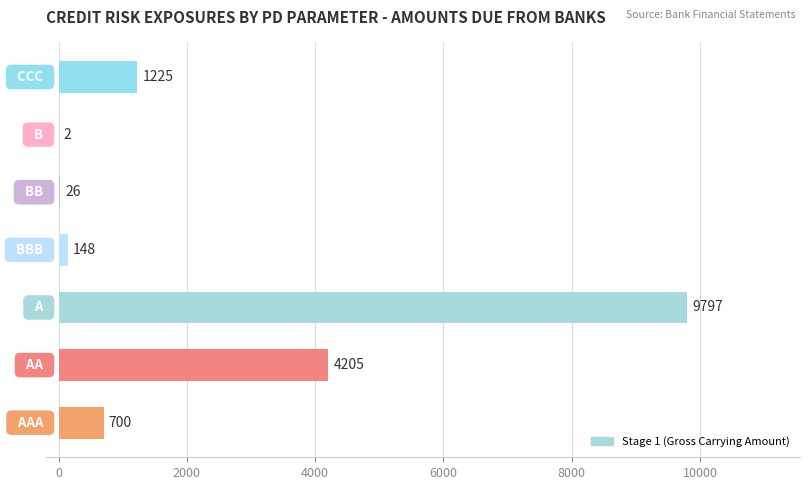

What is the sum of all values?

16103